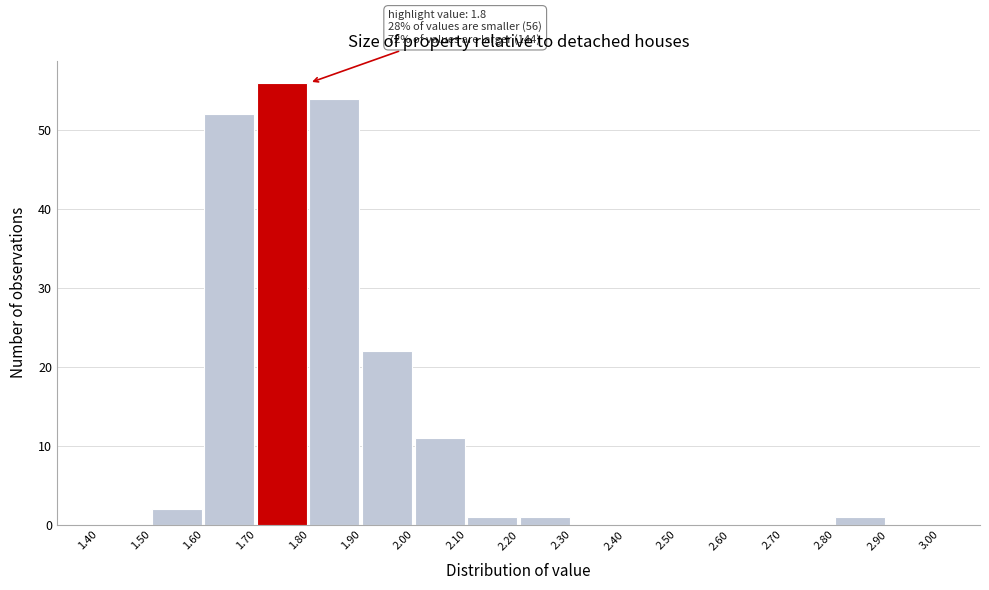

Over which range of the x-axis is the bar tallest?

1.70 to 1.80